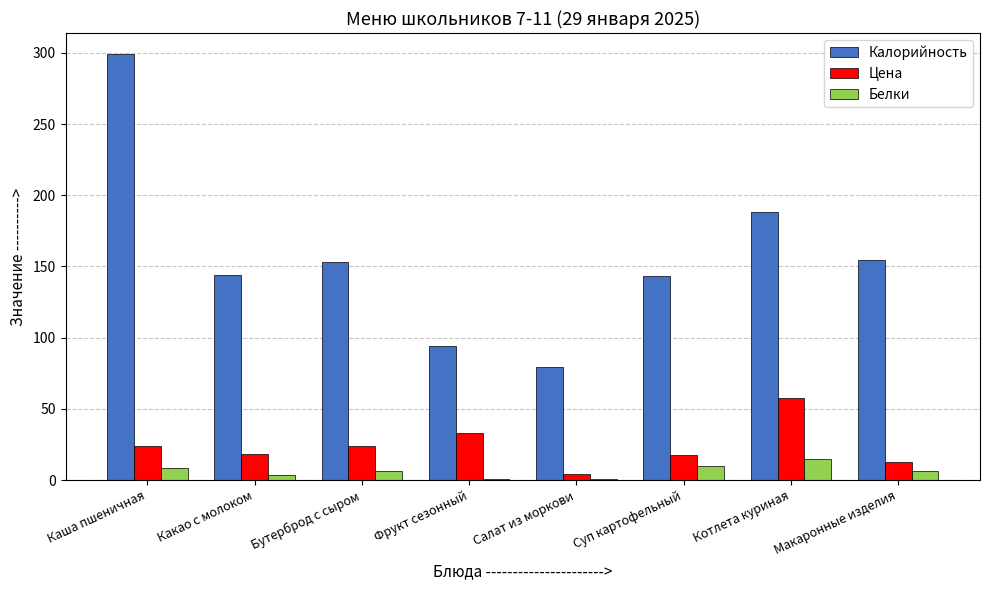

The value of Цена at Котлета куриная is 57.5. True or false?

True